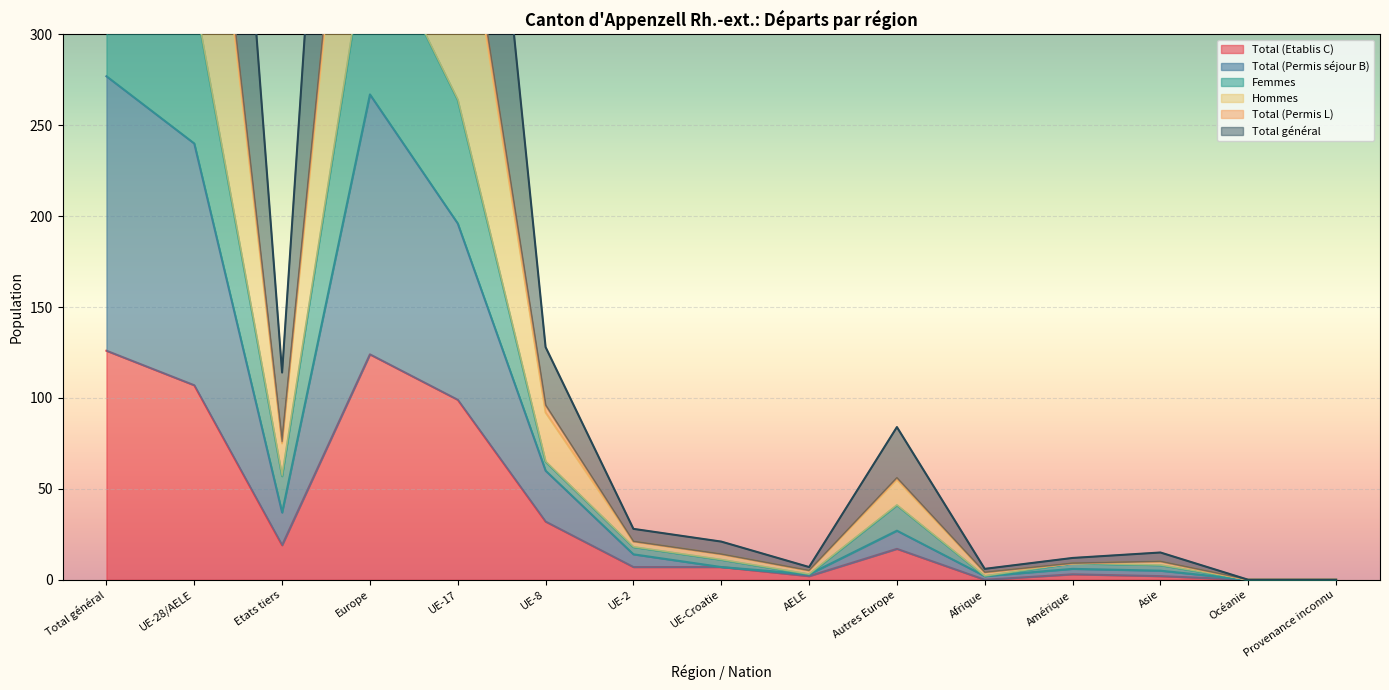

What is the label of the 8th point from the right?

UE-Croatie